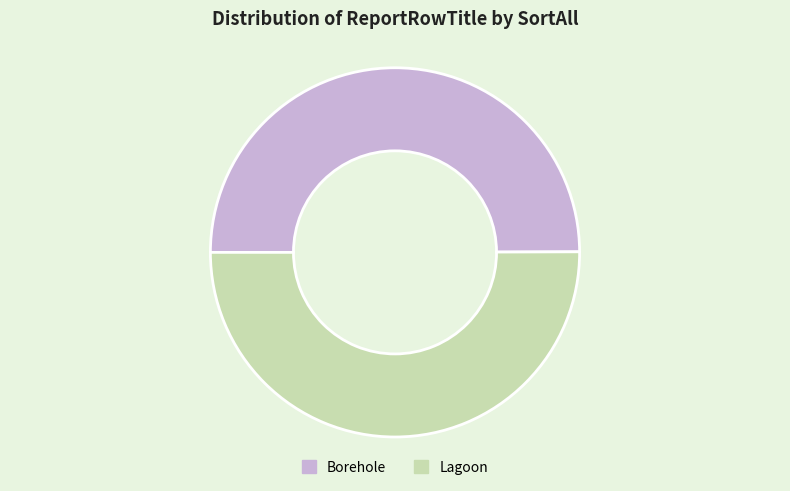

Approximately how many times larger is the value at Borehole compared to Lagoon?

1.0